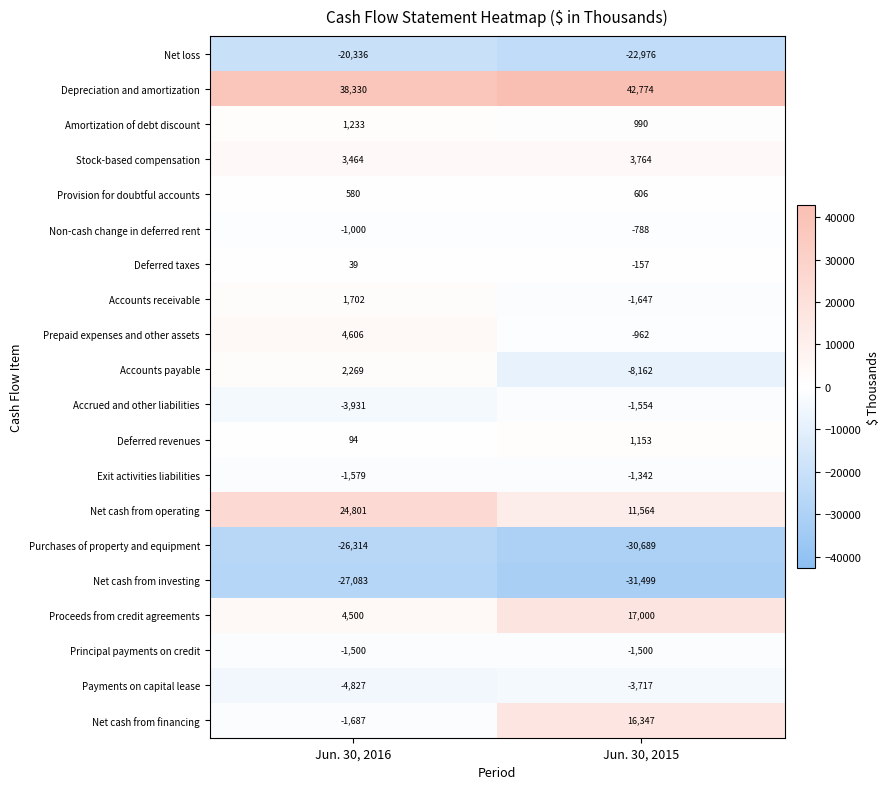

What is the sum of all Depreciation and amortization values?

81104